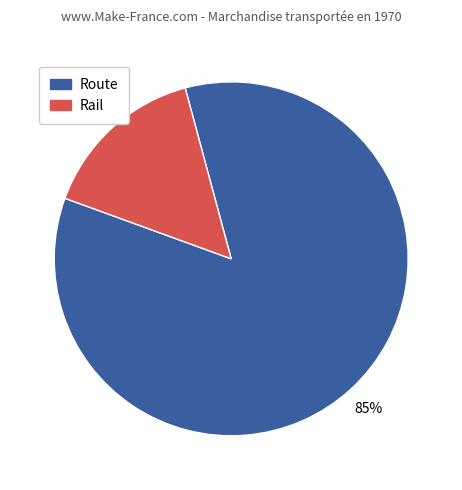

Does any single category account for the majority?

Yes